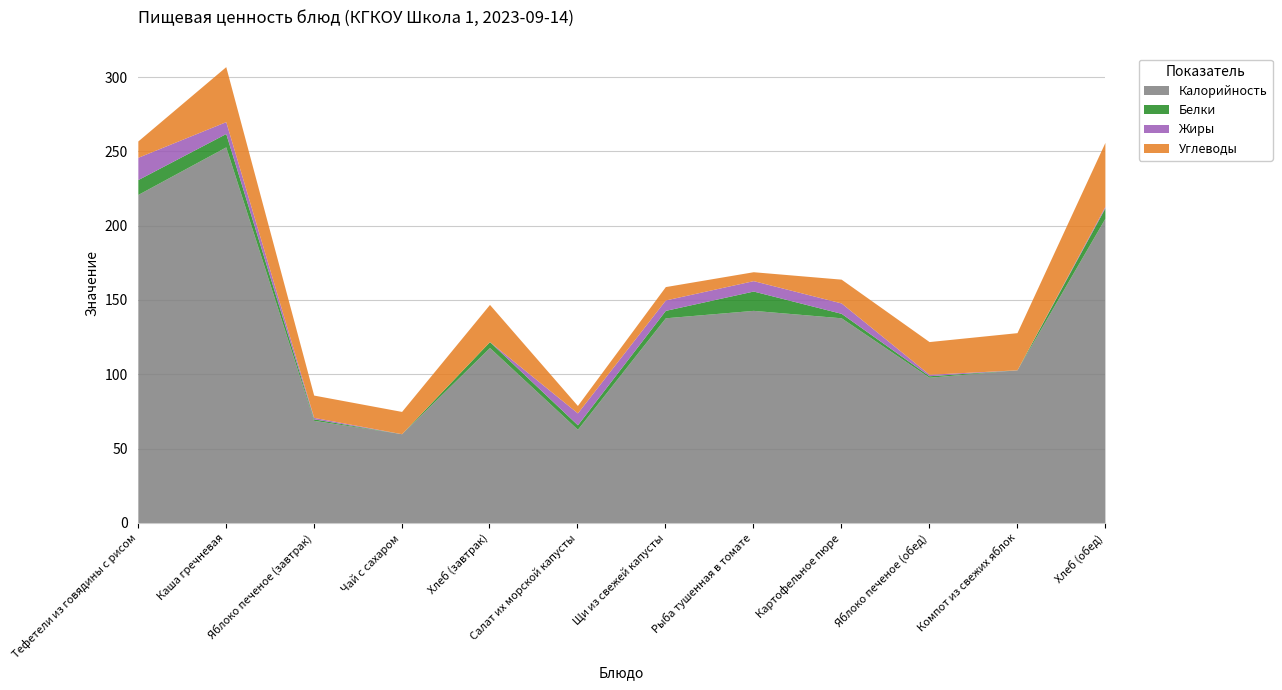

Which series ends up on top after the final intersection of Углеводы and Жиры?

Углеводы